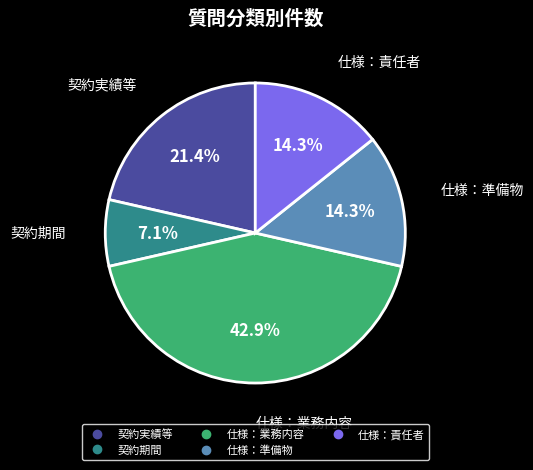

What percentage is the 契約期間 slice, to the nearest percent?

7%